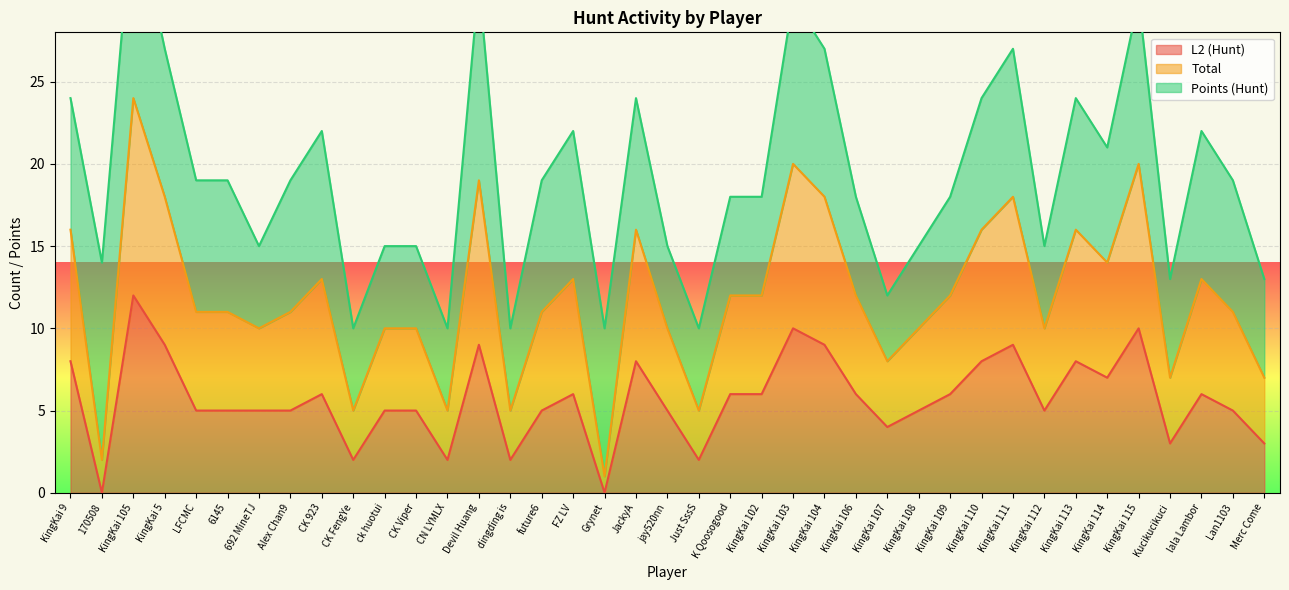

What is the label of the 5th point from the left?

LFCMC